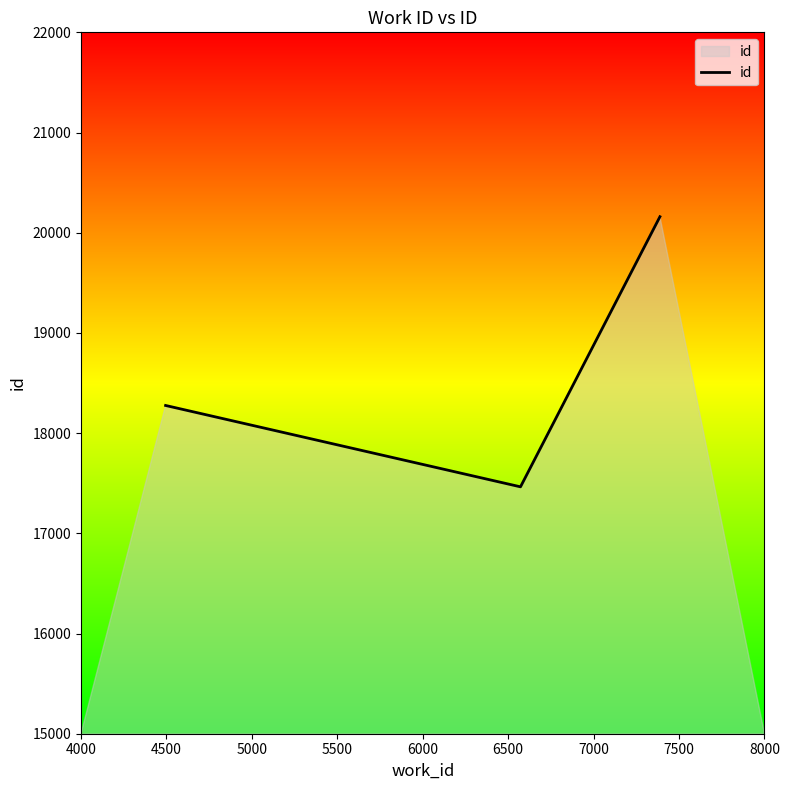

Count the number of categories in the chart.

3